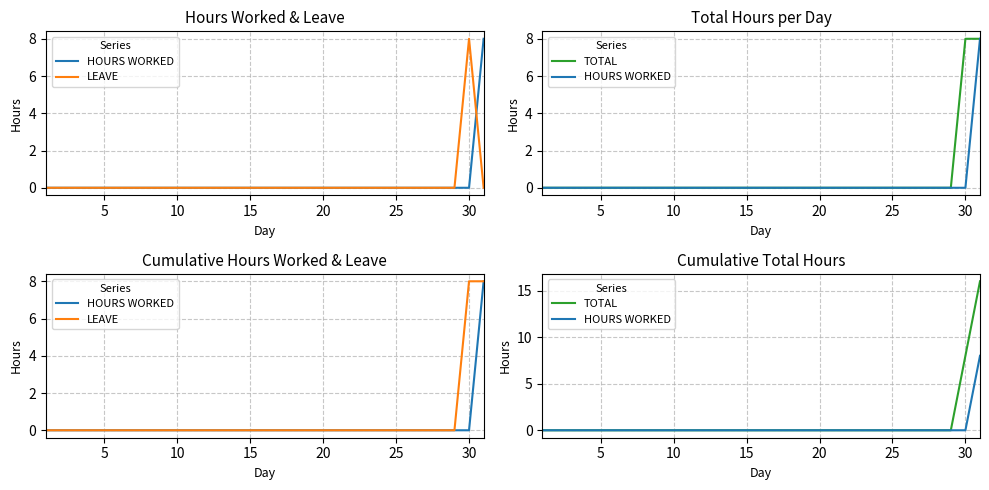

Which category has the highest value in the TOTAL series?

30